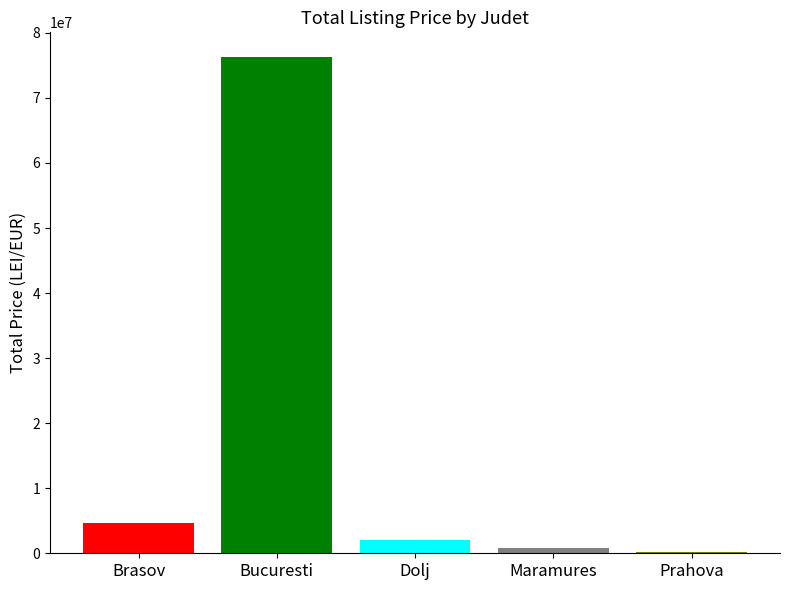

What is the greatest value displayed?

76272032